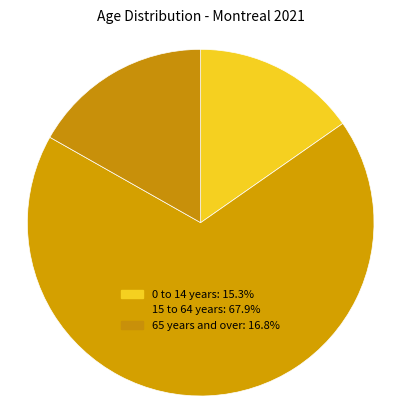

Which category has the biggest portion of the pie?

15 to 64 years